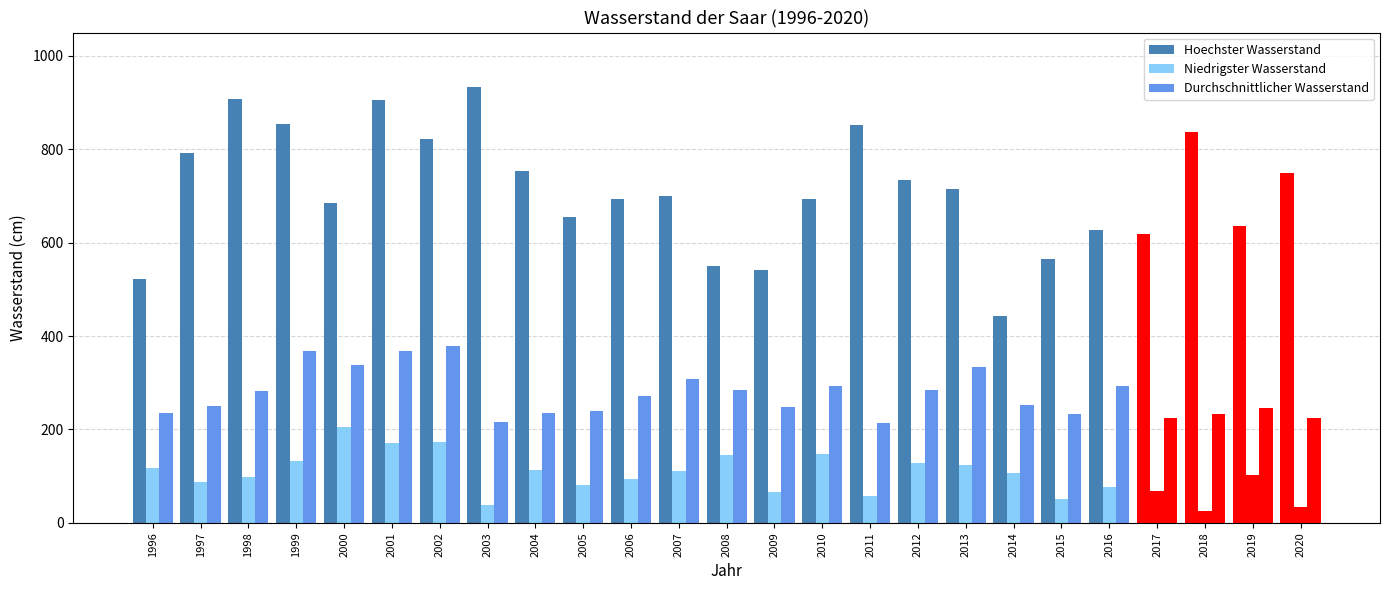

At which label is Durchschnittlicher Wasserstand closest to 296?

2010